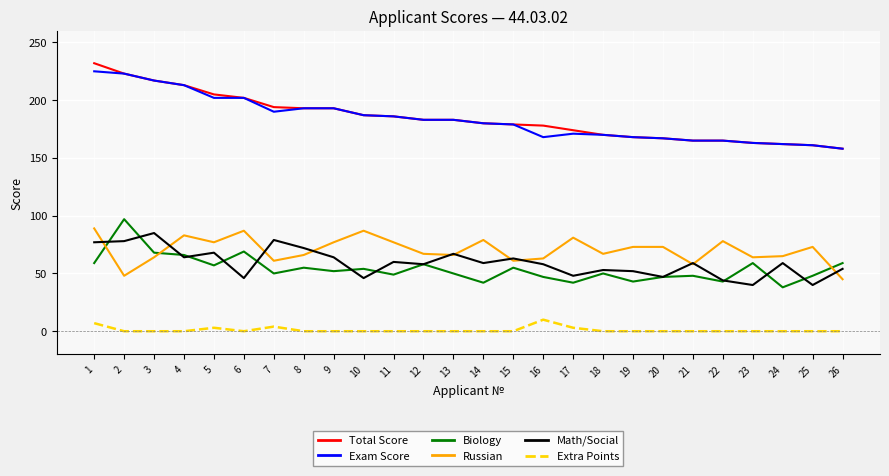

True or false: Math/Social and Russian cross at least once.

True